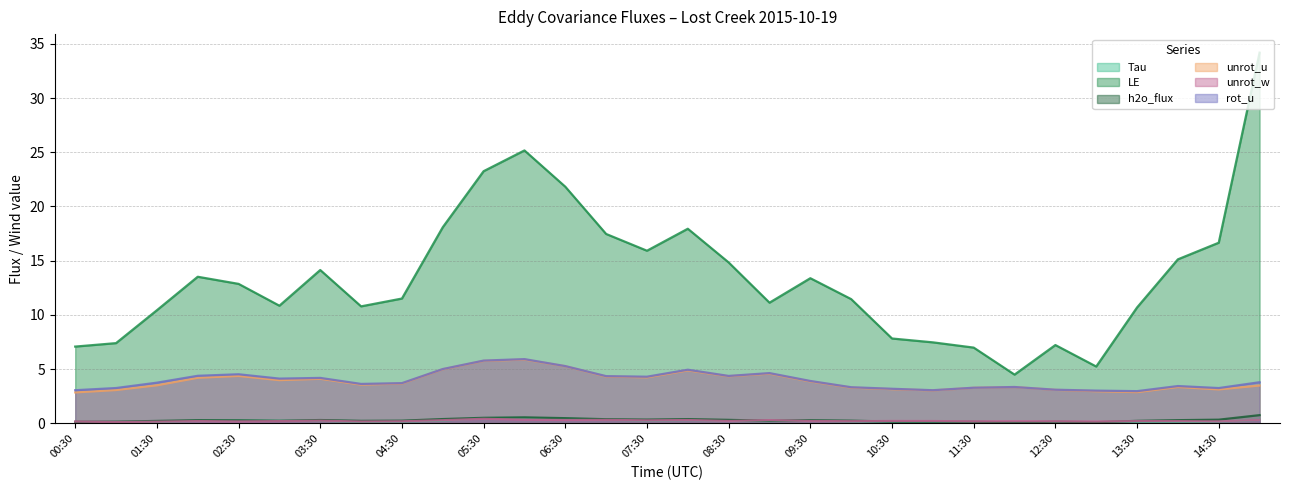

What is the sum of the unrot_u values at 06:00 and 05:00?

10.9